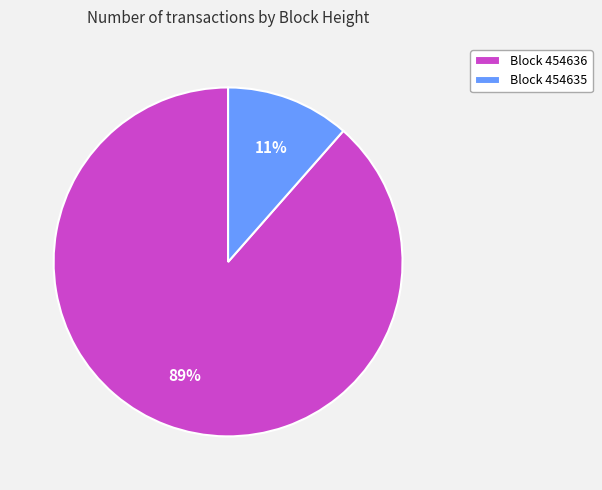

To the nearest percent, what is the combined percentage of Block 454636 and Block 454635?

100%